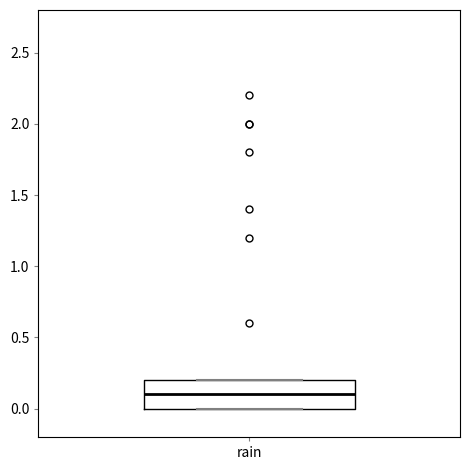

Where is the lower edge of the box for rain on the y-axis? The values are not printed on the chart, so give them approximately, as read against the axis.

0.0